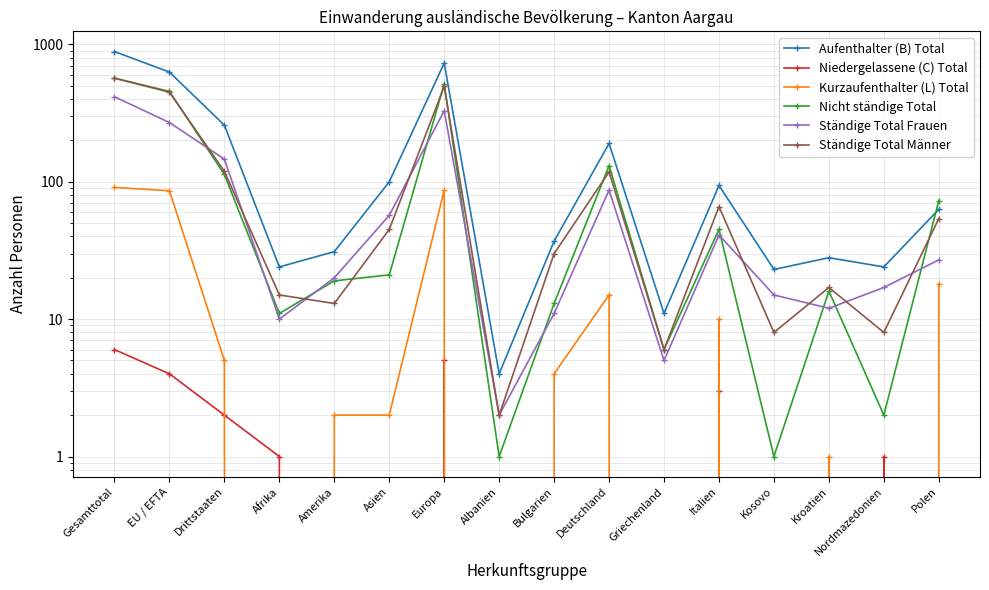

The Kurzaufenthalter (L) Total series shows 4 at Bulgarien. True or false?

True